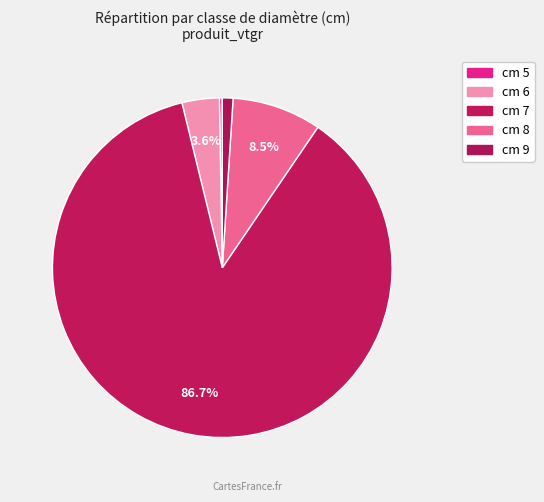

Is there any slice that represents more than half of the pie?

Yes